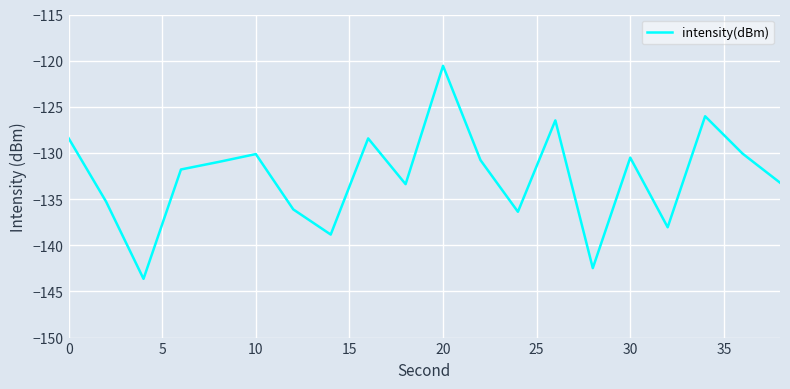

What is the sum of all values?

-2651.5